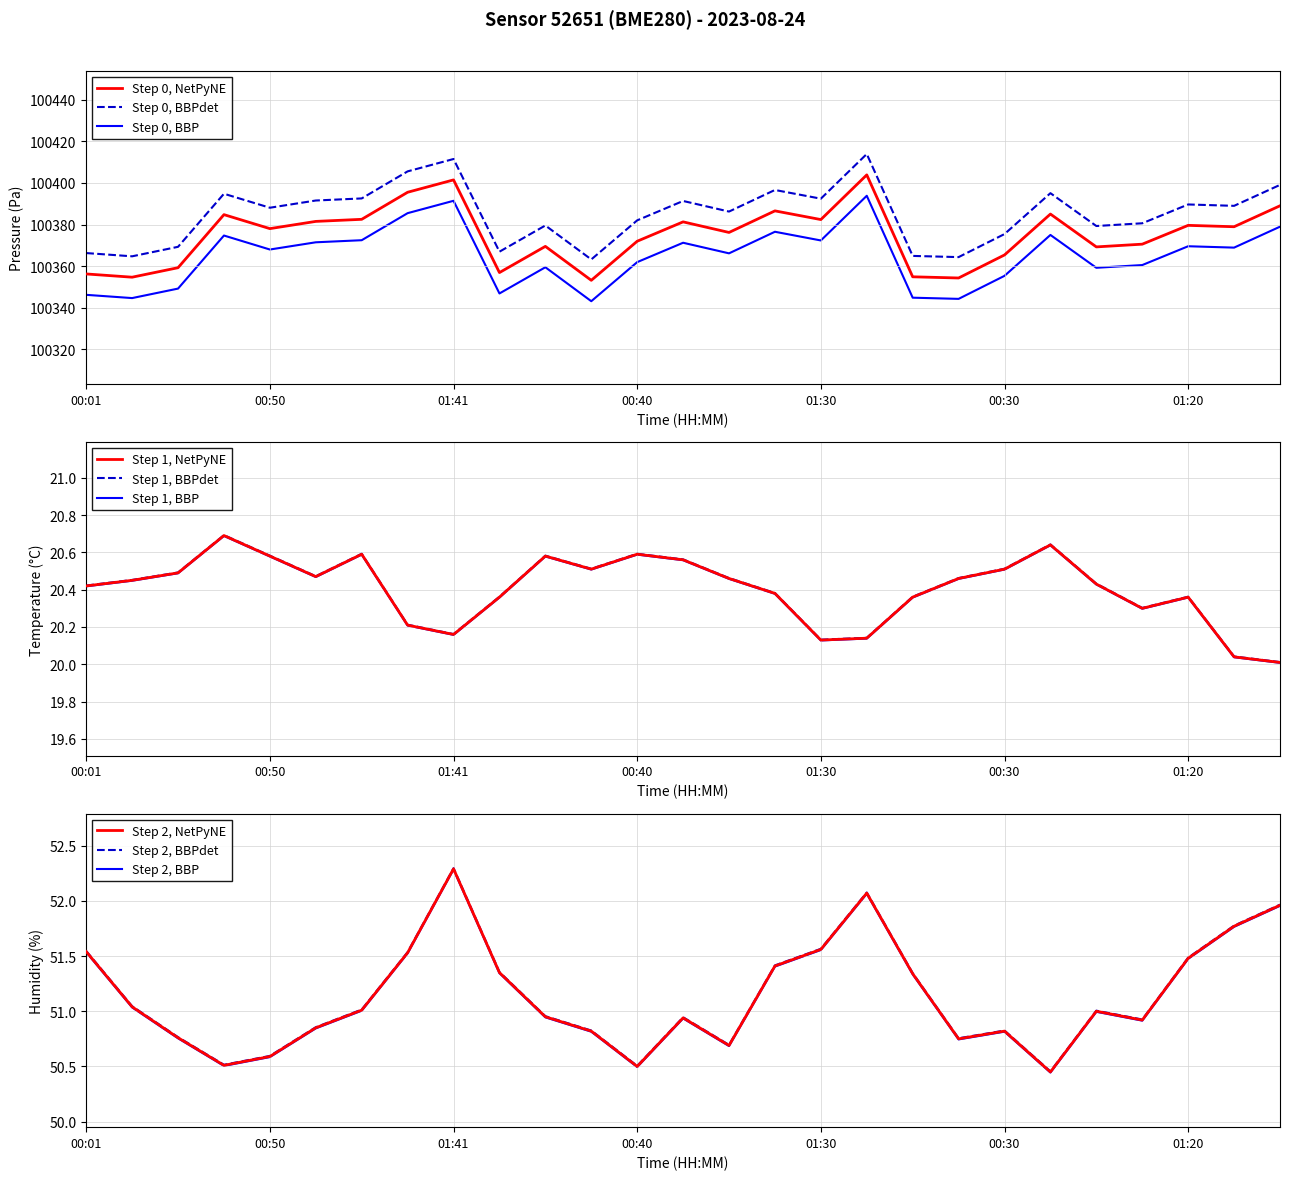

What is the total value across all series at 00:52?

100462.9